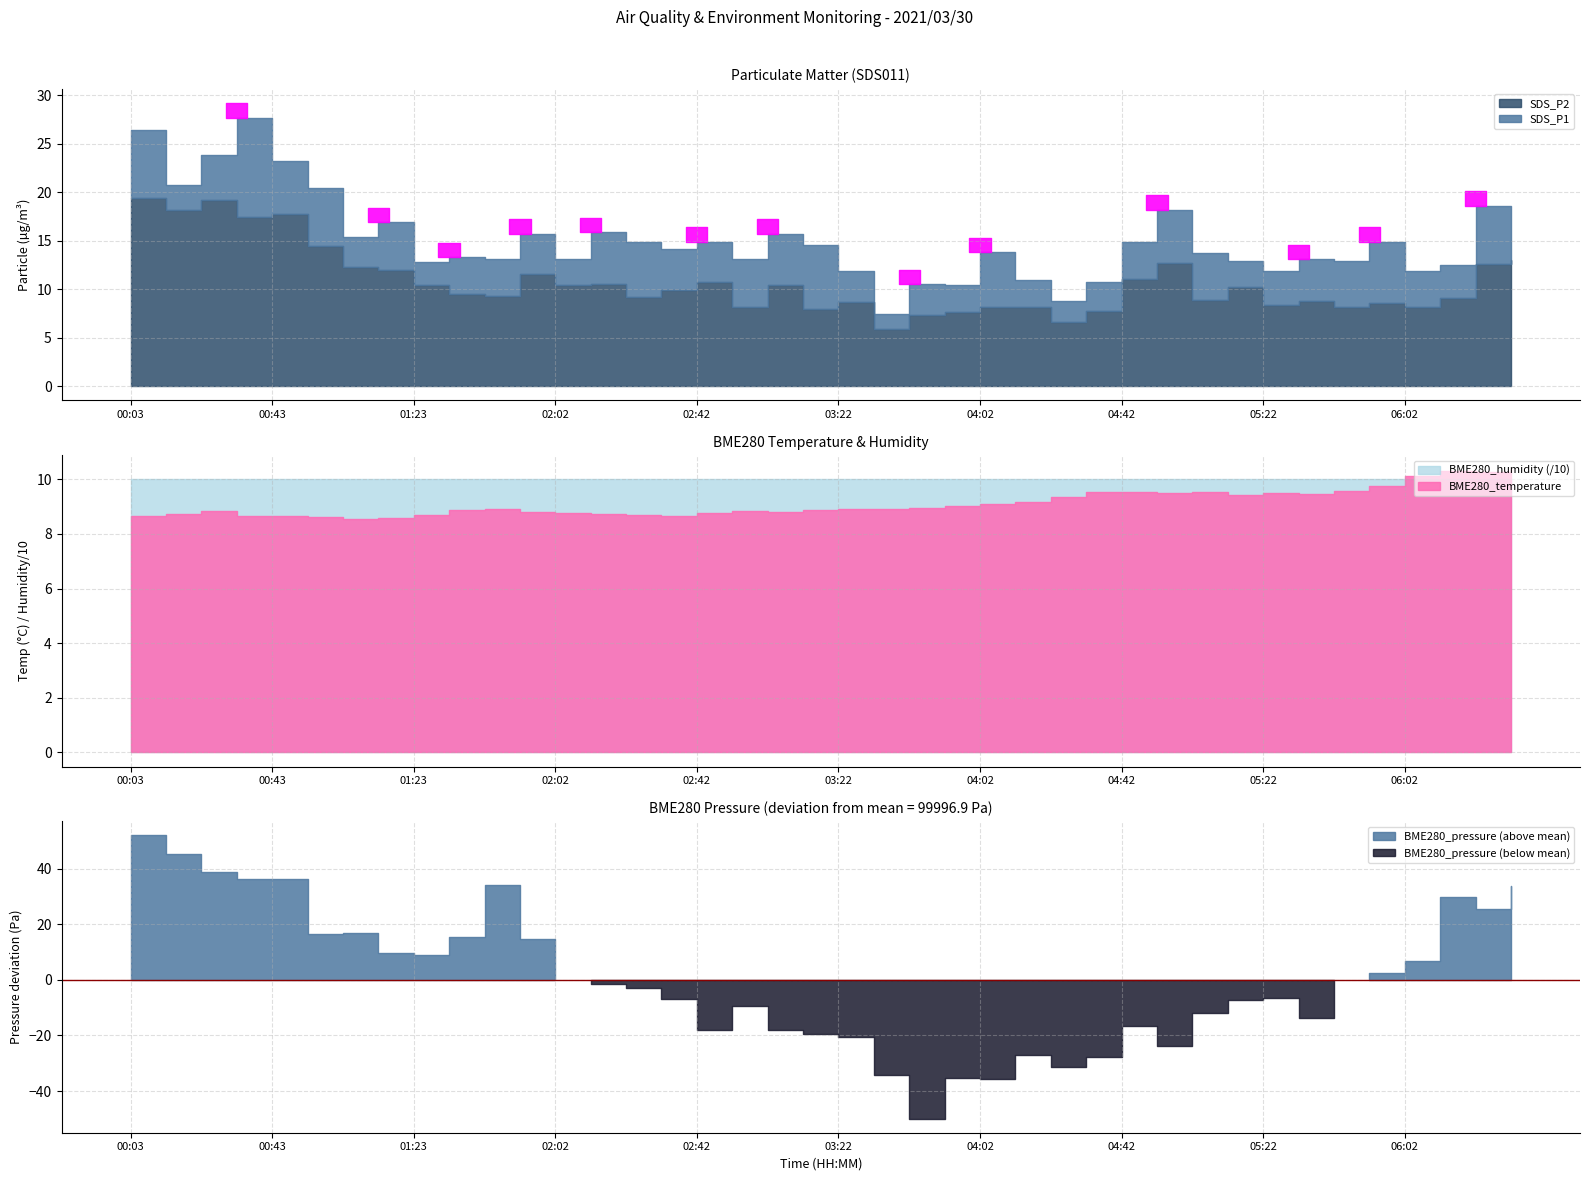

What position from the left is 02:12?

14